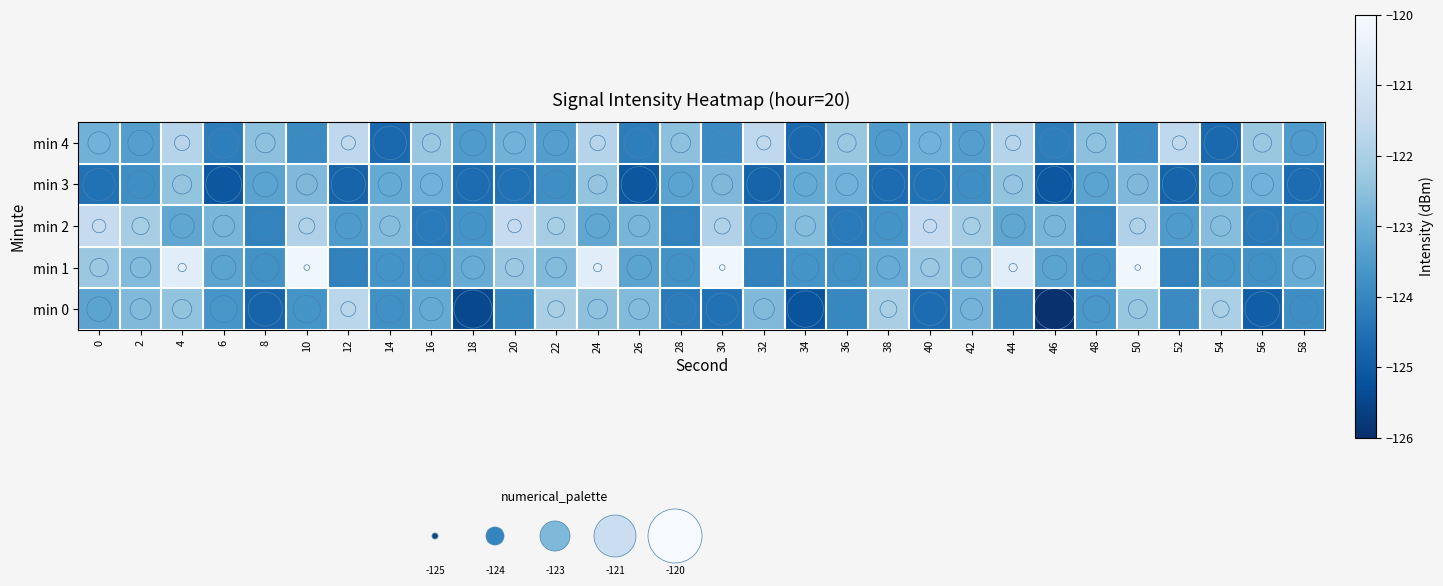

How many series are shown in this chart?

5